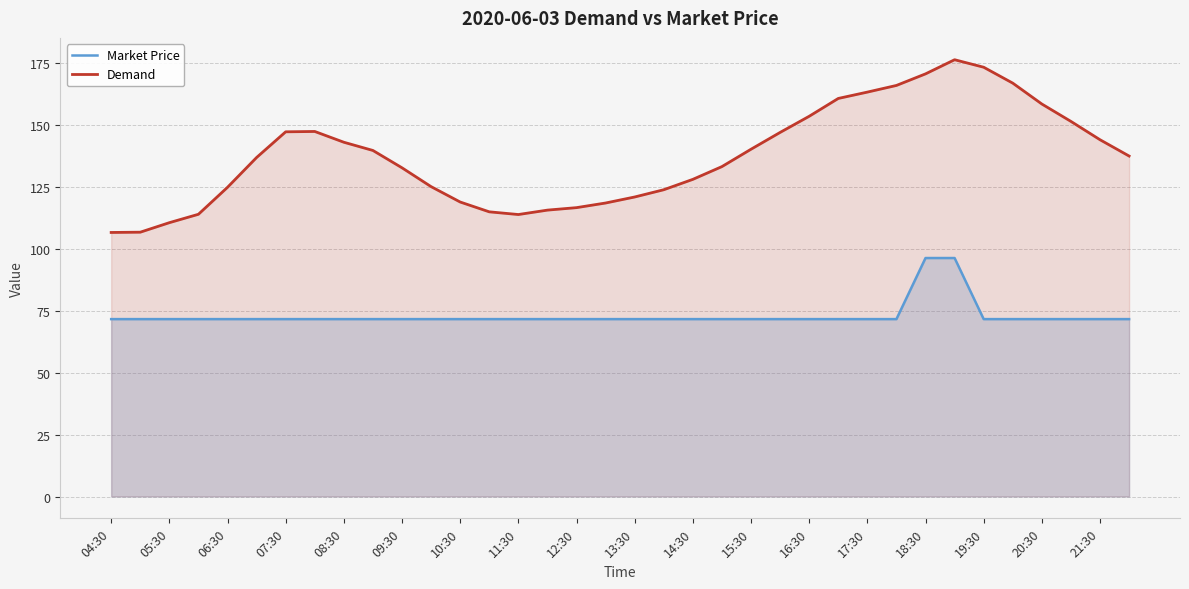

True or false: Demand and Market Price intersect in this chart.

False